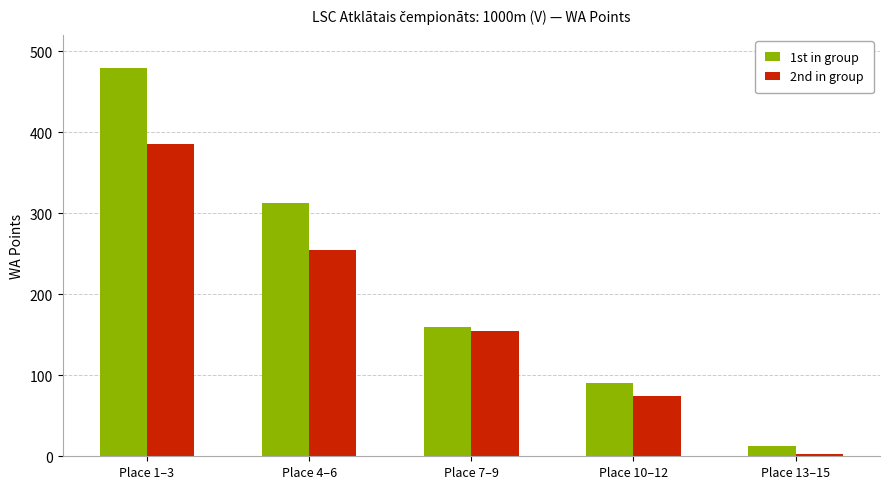

True or false: the data shows 499 at Valdis Ņilovs.

False